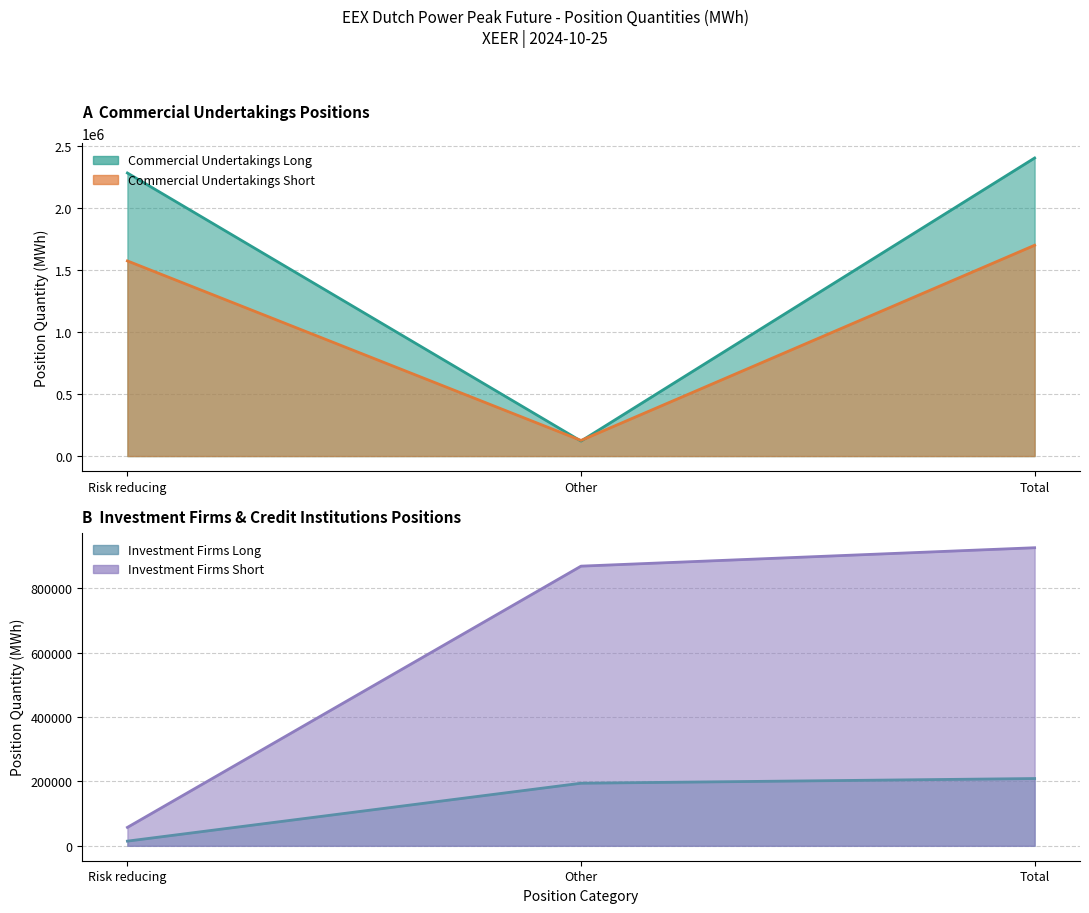

At which label does Investment Firms Short first exceed 868476?

Total